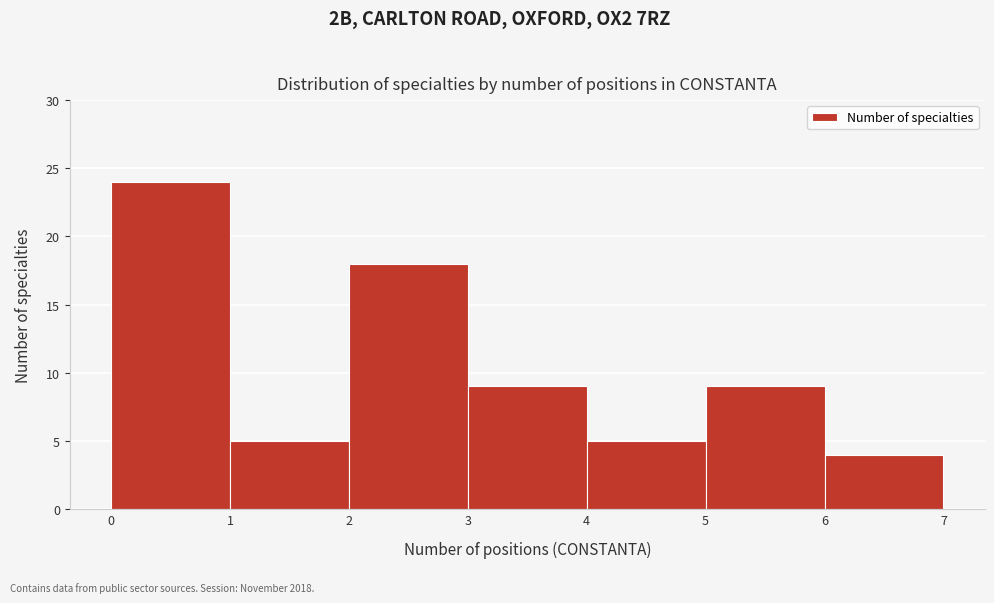

Reading left to right, transcribe this chart: for each bar, give the range it covers on the x-axis and its height. The values are not printed on the chart, so give them approximately, as read against the axis.

0 to 1: 24
1 to 2: 5
2 to 3: 18
3 to 4: 9
4 to 5: 5
5 to 6: 9
6 to 7: 4